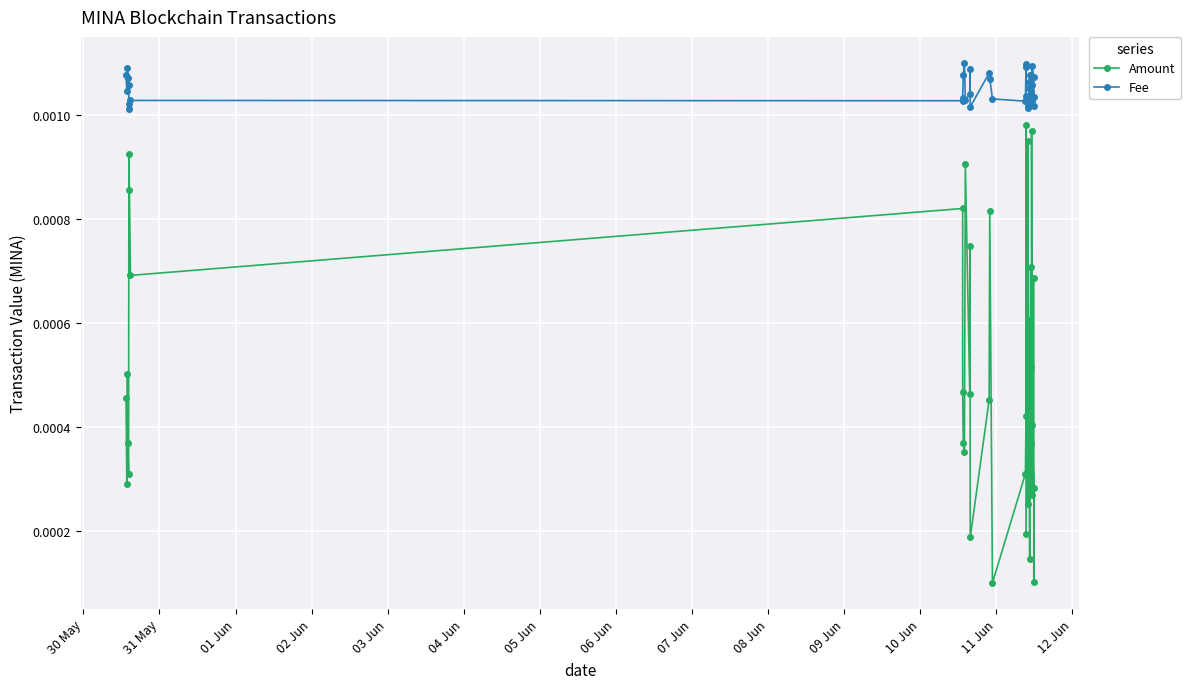

Is it true that Fee equals 0.0 at 22?

False